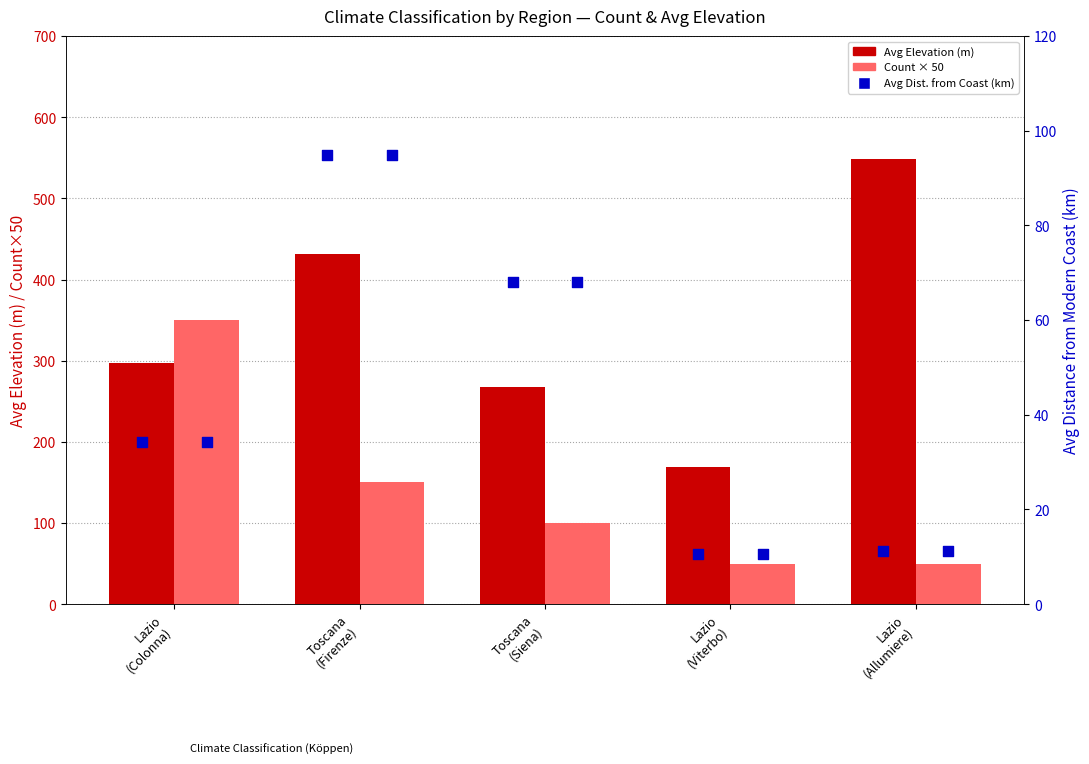

Is the value of Count × 50 at Lazio
(Colonna) greater than the value of Avg Elevation (m) at Toscana
(Firenze)?

No